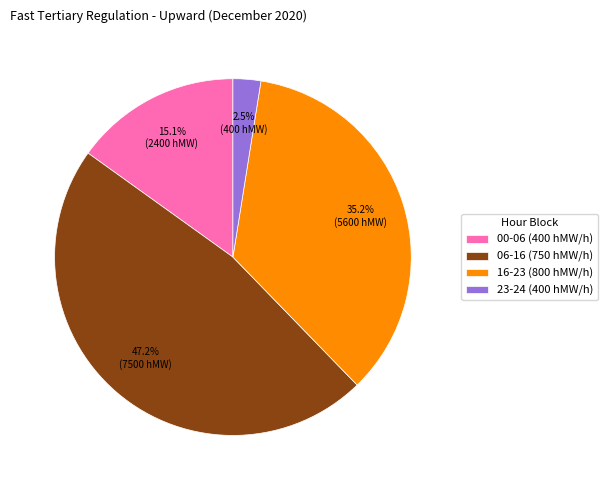

Is there any slice that represents more than half of the pie?

No